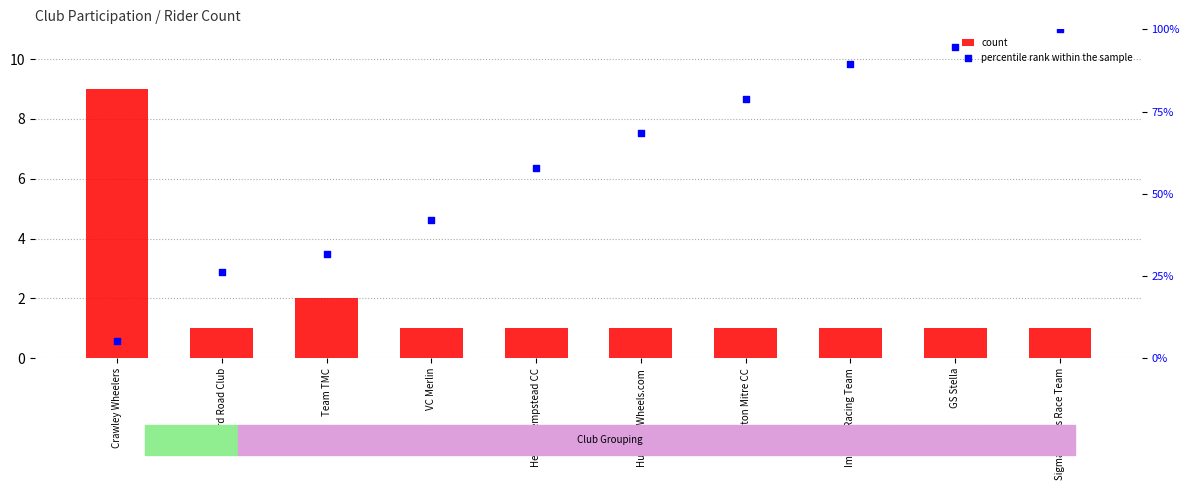

At how many categories does at least one series exceed 8?

1